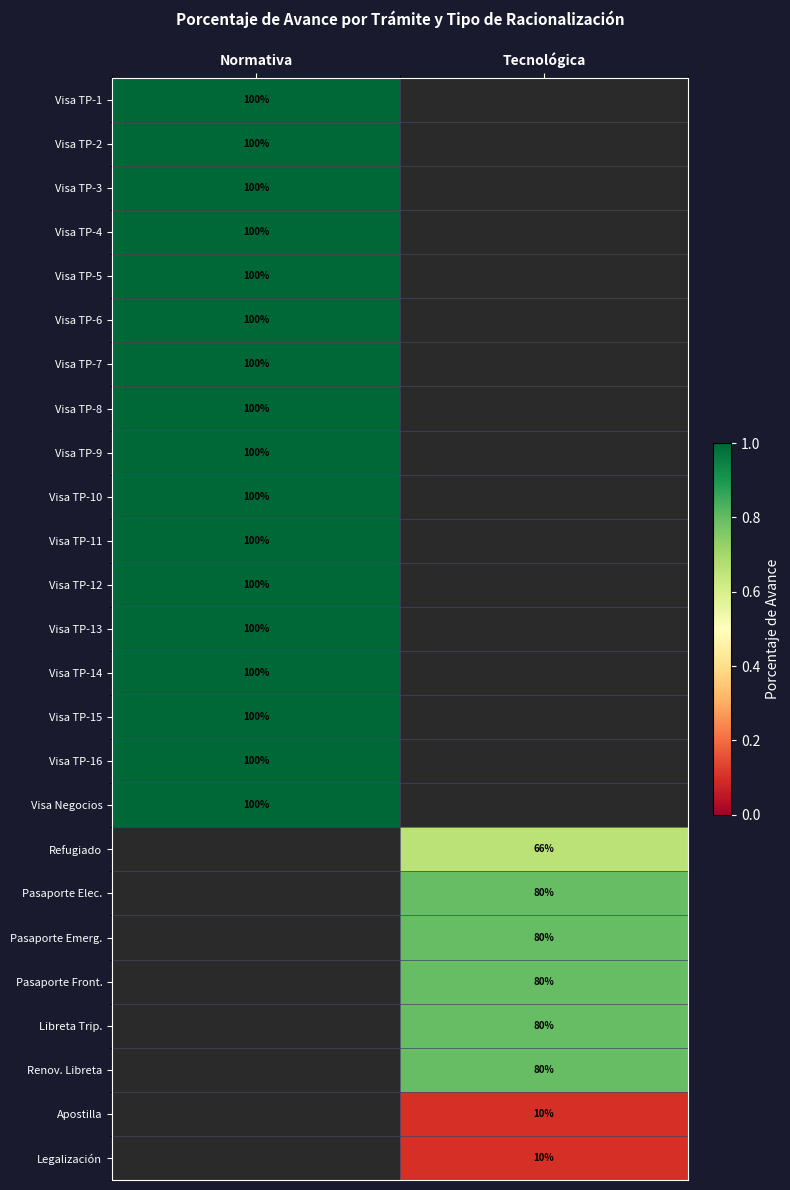

At how many categories does at least one series exceed 0?

2